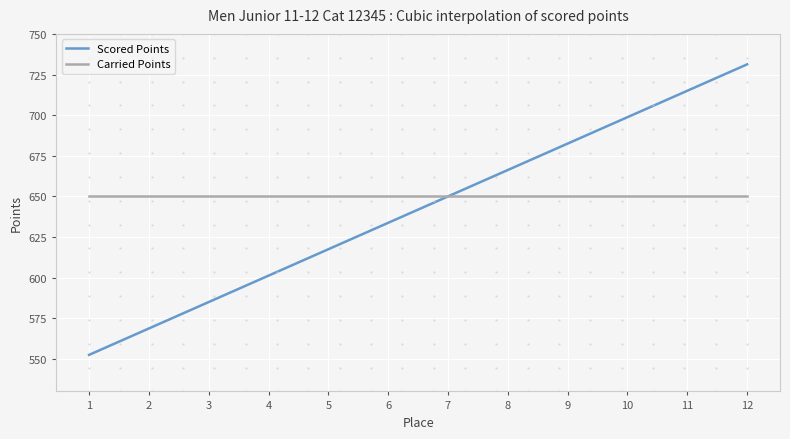

Count the number of categories in the chart.

300